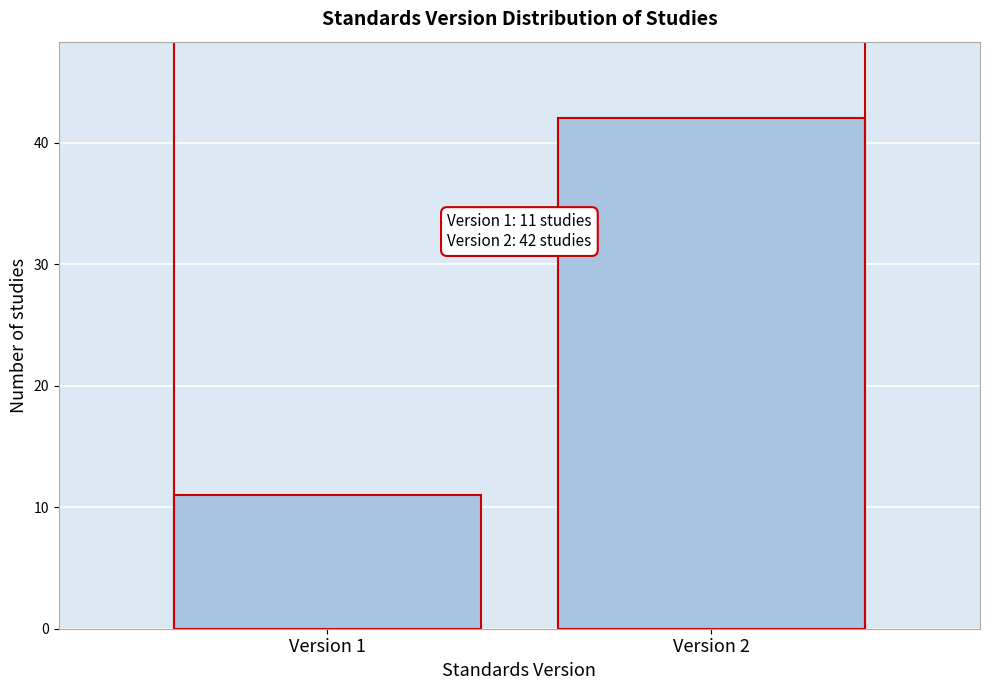

Reading left to right, what are all the values shown in this chart?

Version 1=11	Version 2=42